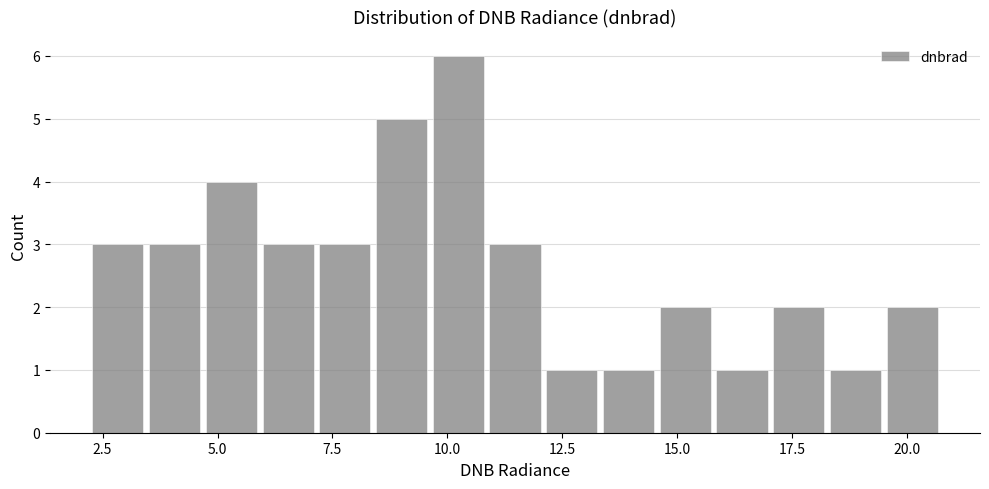

Read against the x-axis, roughly where is the centre of the tallest bar?

10.0